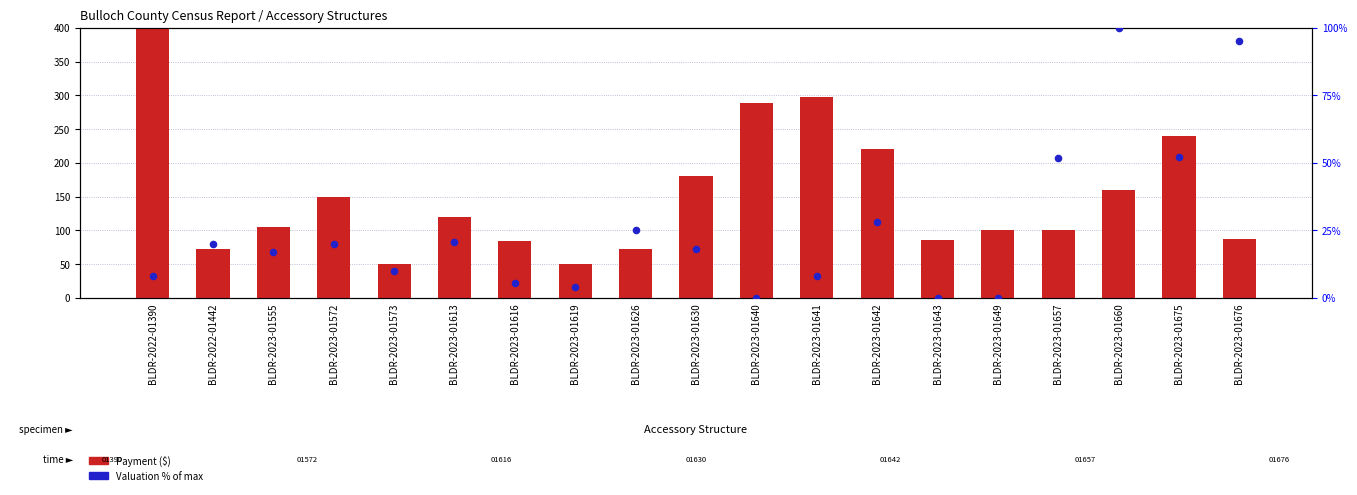

What are all the series names shown in the legend?

Payment, Valuation % of max